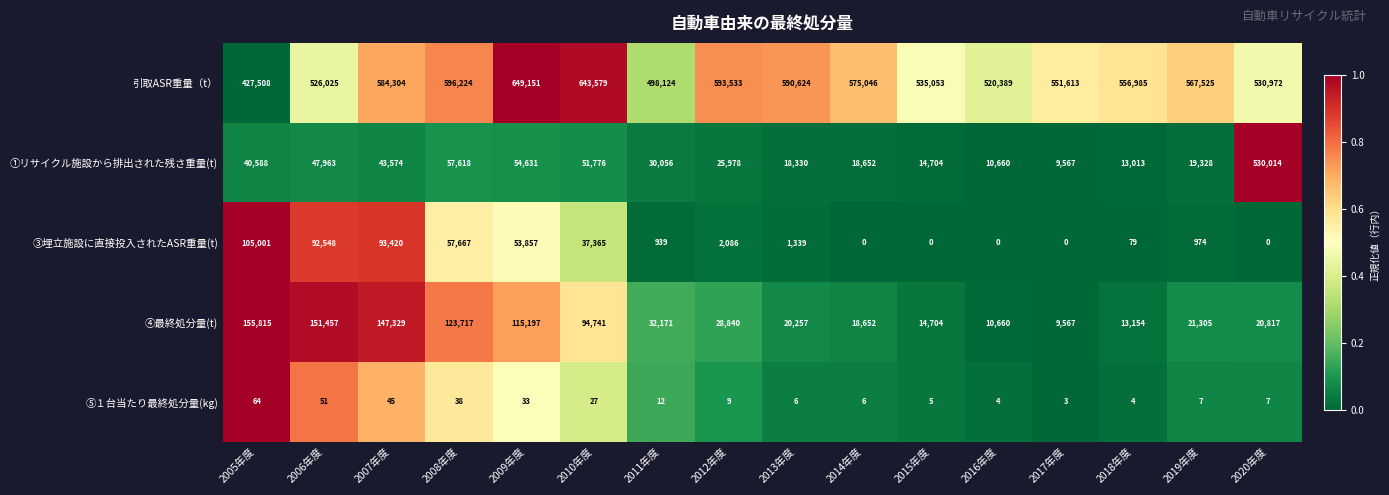

At how many categories does at least one series exceed 14393?

16